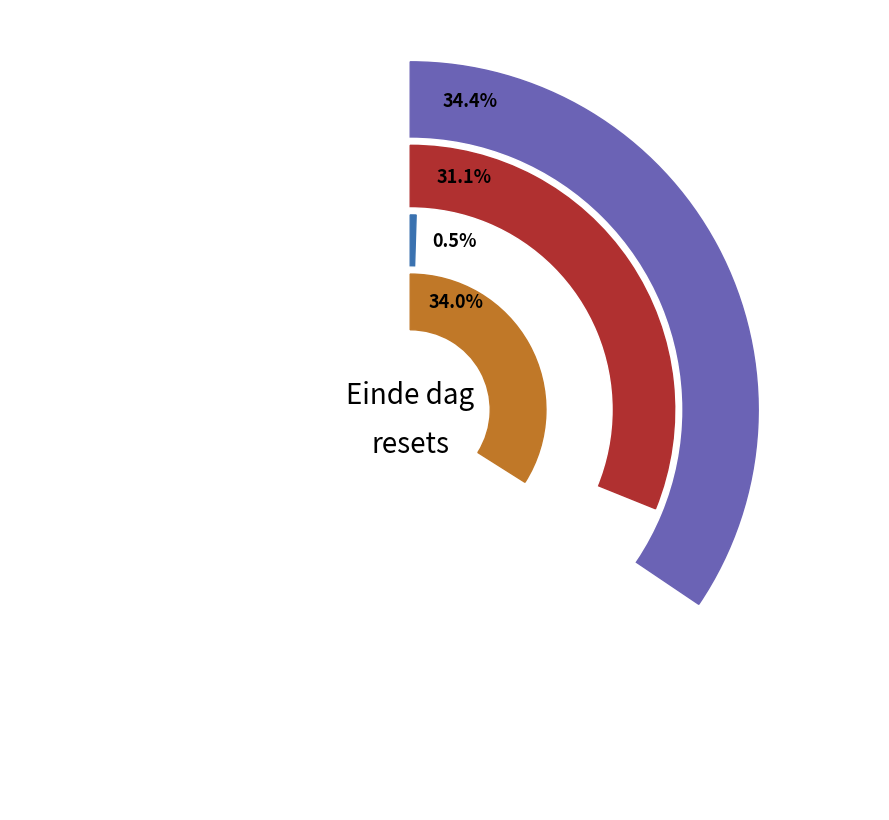

Do 2025-06-06 and 2025-06-03 together represent more than half of the pie?

No